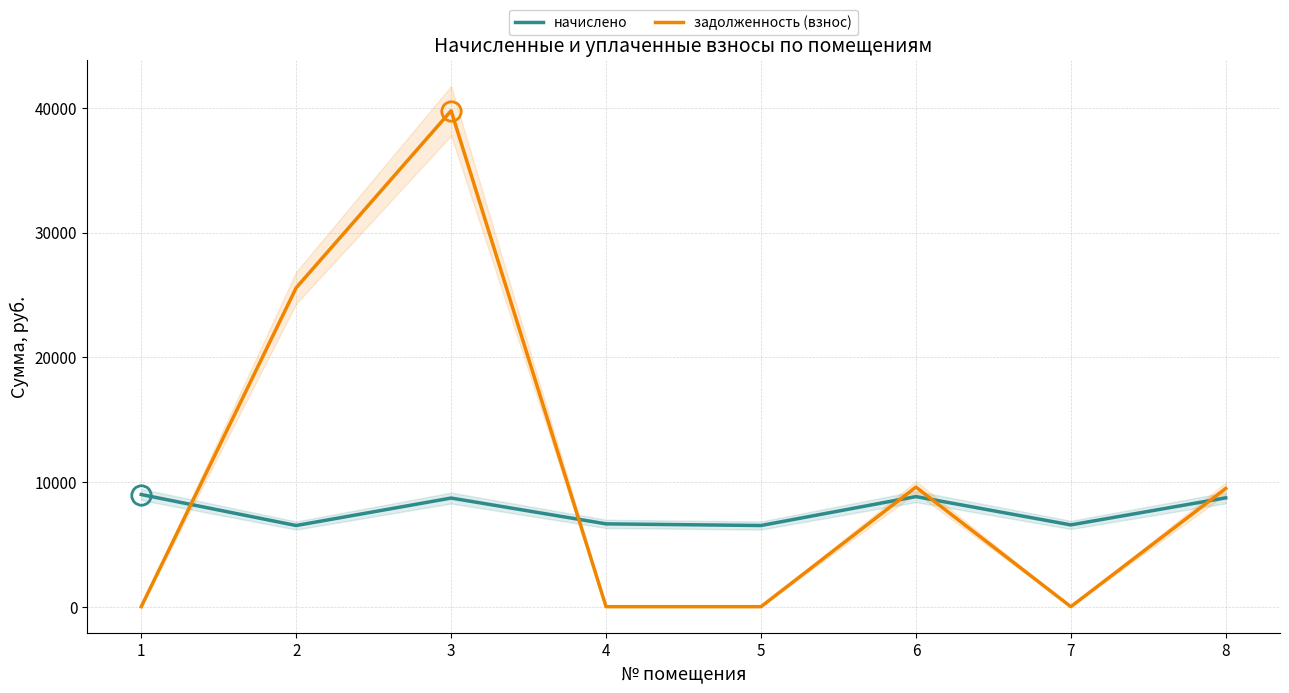

Rank the series by their average value, from lowest to highest.

начислено, задолженность (взнос)